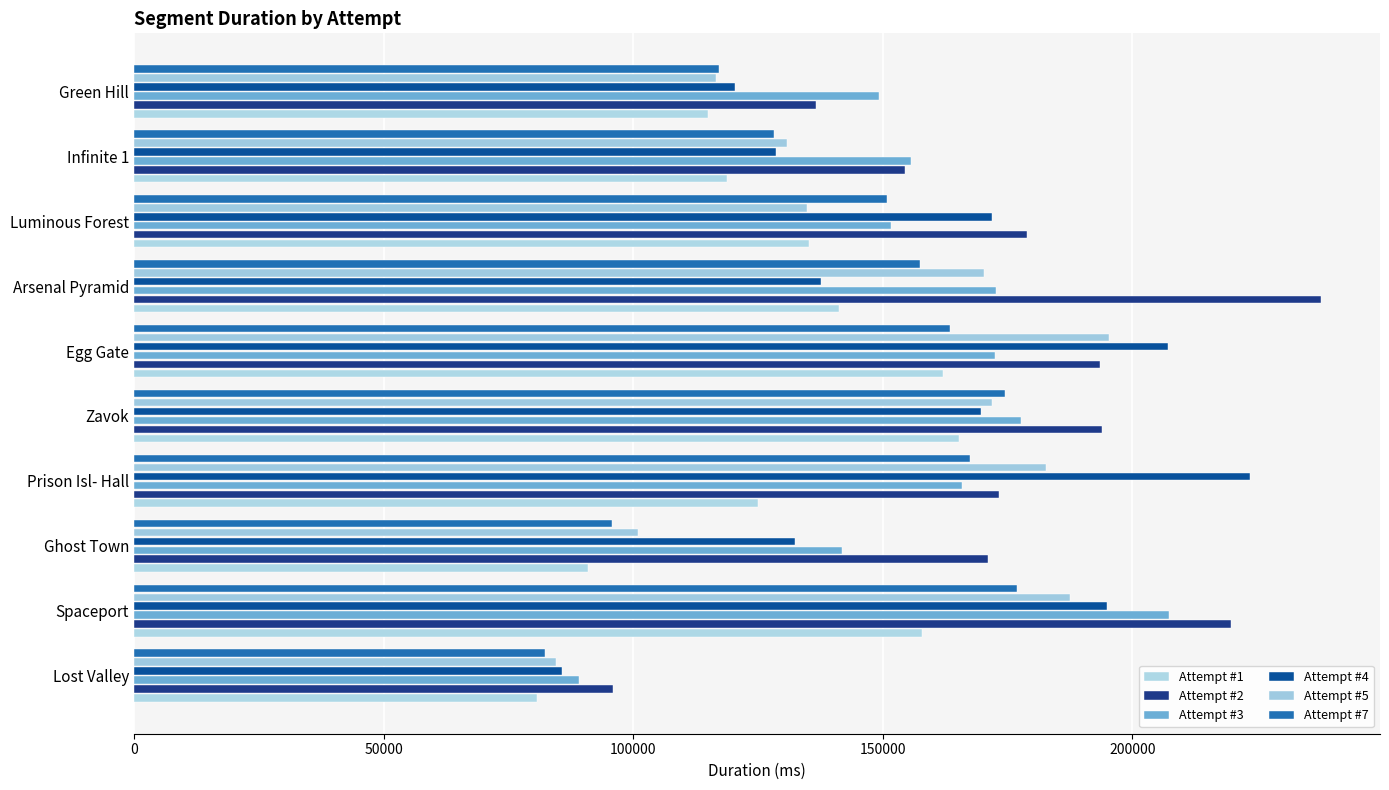

What is the difference between the maximum and minimum values in the Attempt #7 series?

94500